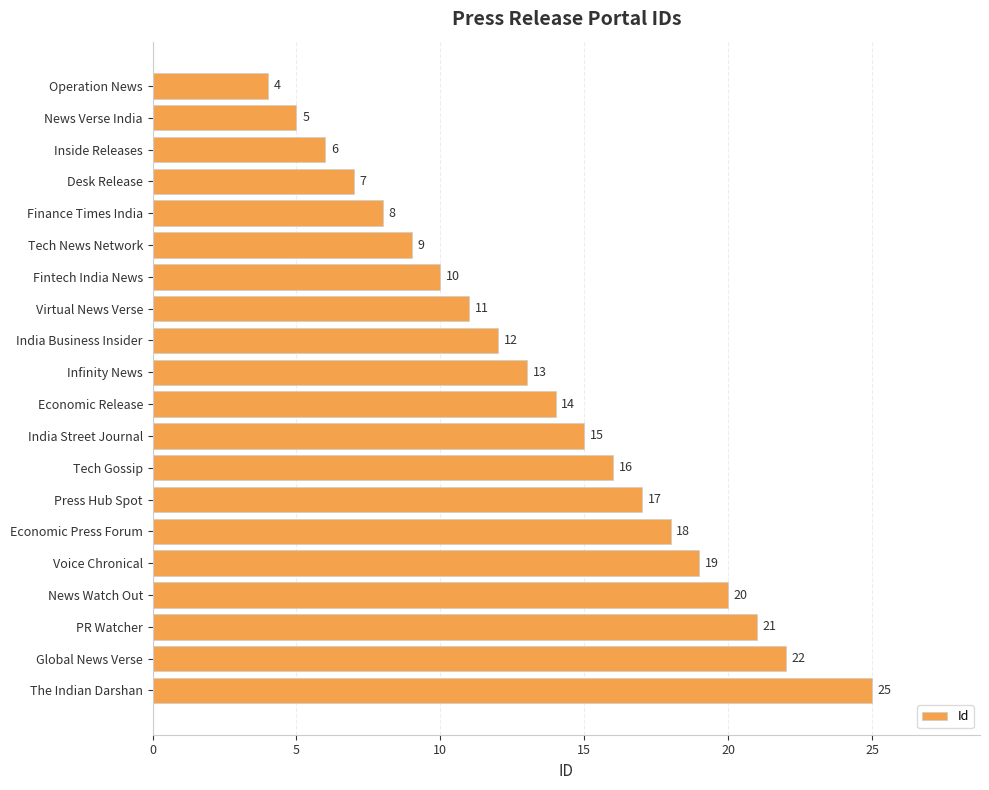

At which category does the chart reach its peak across all series?

The Indian Darshan